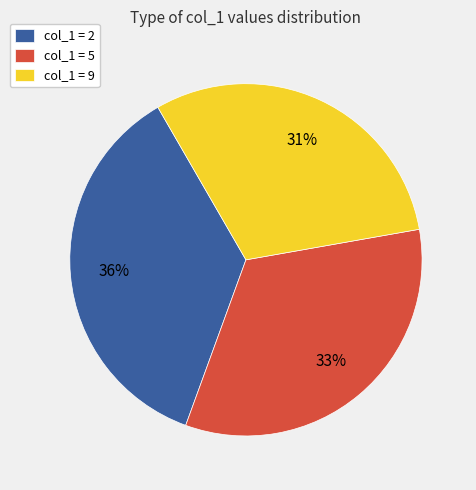

What percentage is the col_1 = 5 slice, to the nearest percent?

33%